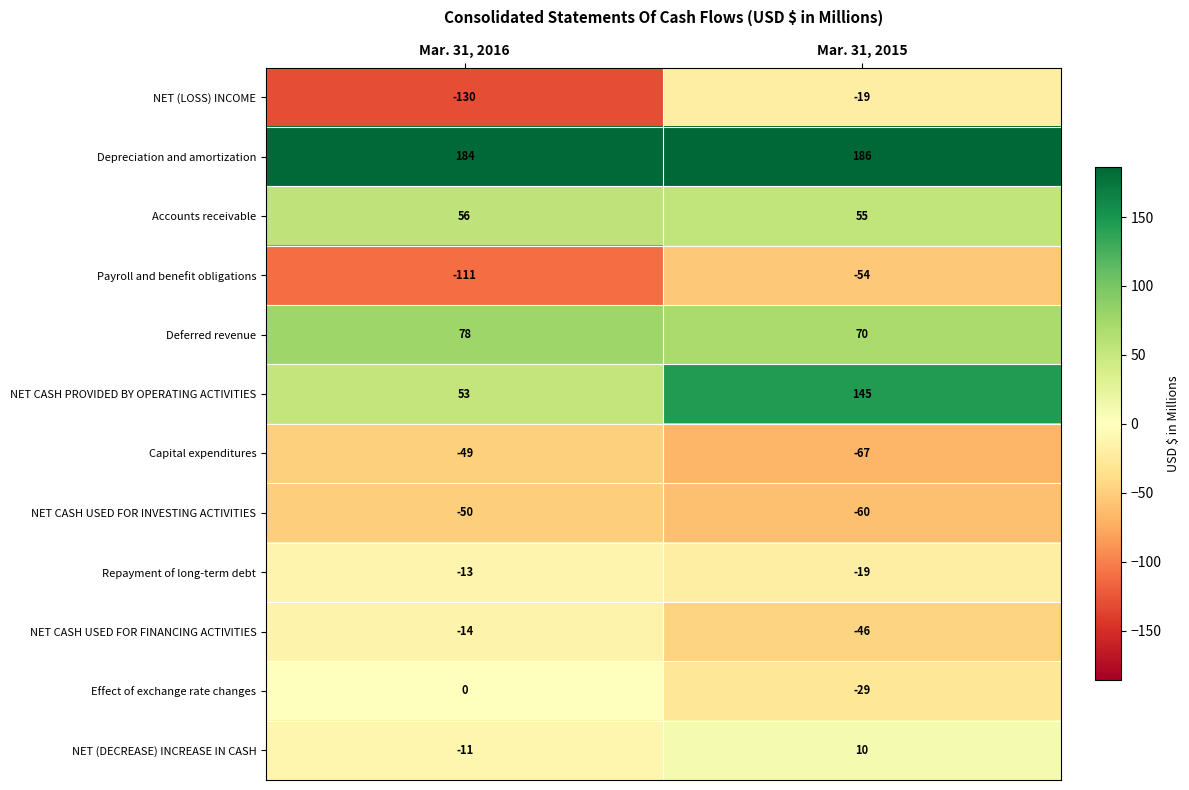

Rank the series by their maximum value, from lowest to highest.

Payroll and benefit obligations, NET CASH USED FOR INVESTING ACTIVITIES, Capital expenditures, NET (LOSS) INCOME, NET CASH USED FOR FINANCING ACTIVITIES, Repayment of long-term debt, Effect of exchange rate changes, NET (DECREASE) INCREASE IN CASH, Accounts receivable, Deferred revenue, NET CASH PROVIDED BY OPERATING ACTIVITIES, Depreciation and amortization